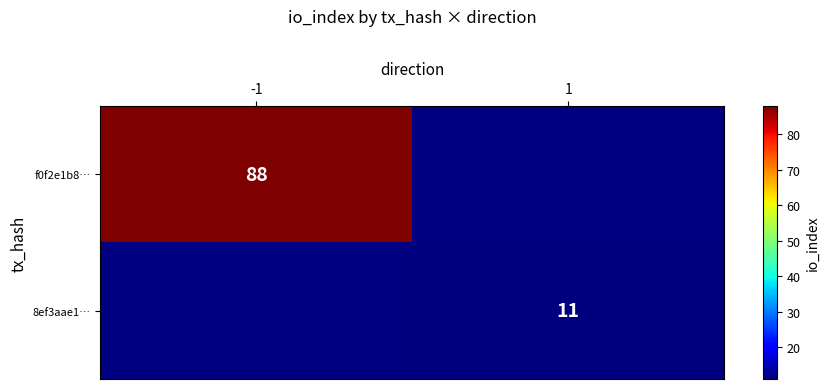

The f0f2e1b8… series shows 134 at -1. True or false?

False